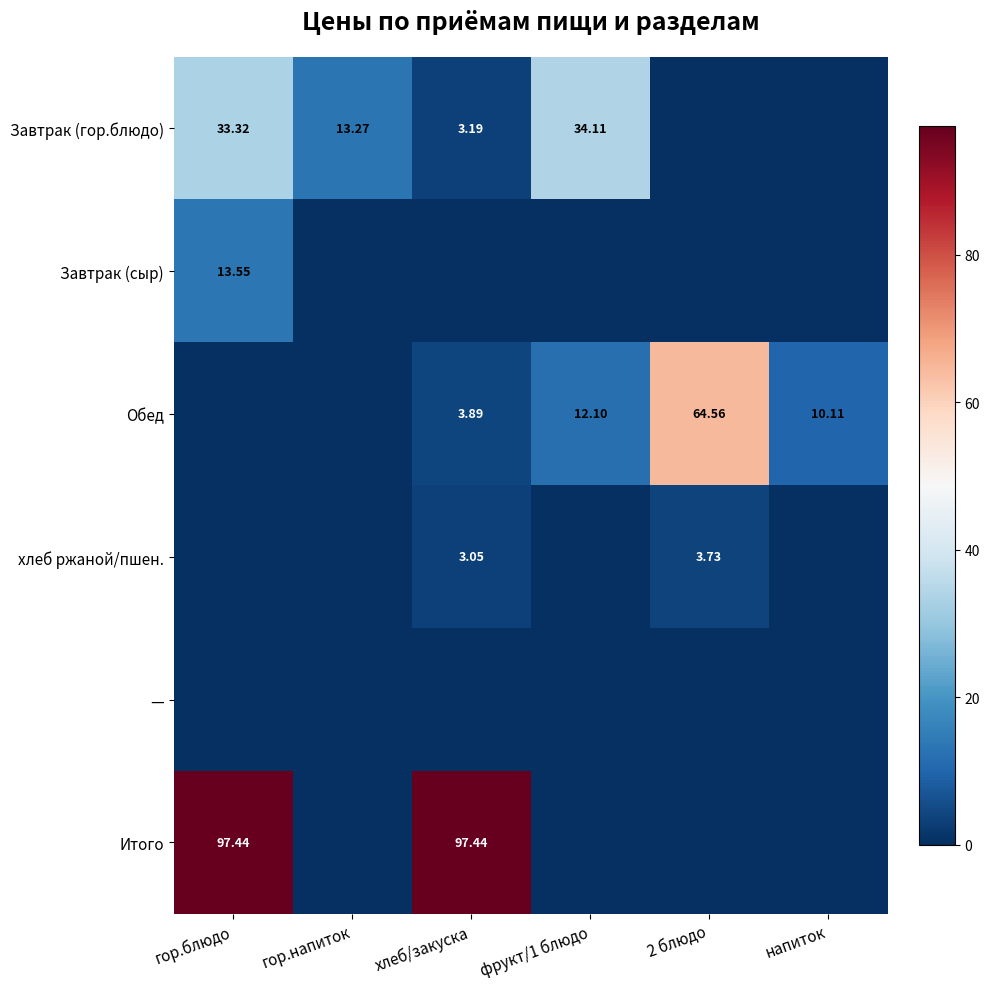

Is the value of Итого at гор.блюдо greater than the value of Завтрак (гор.блюдо) at гор.напиток?

Yes